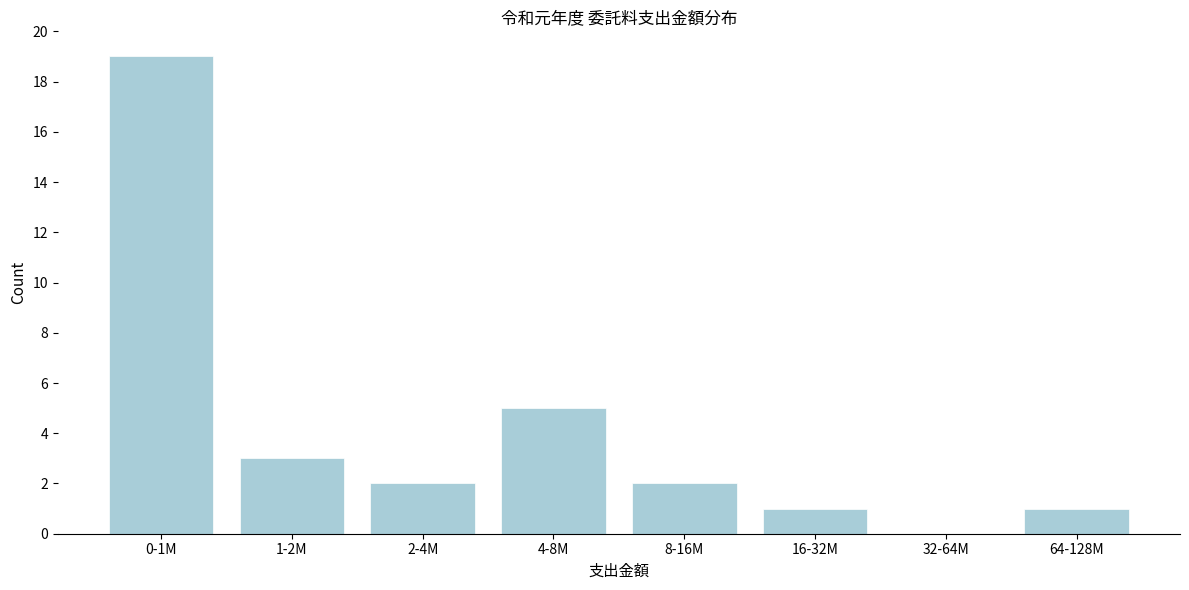

Reading right to left, what are all the values shown in this chart?

64-128M=1	32-64M=0	16-32M=1	8-16M=2	4-8M=5	2-4M=2	1-2M=3	0-1M=19